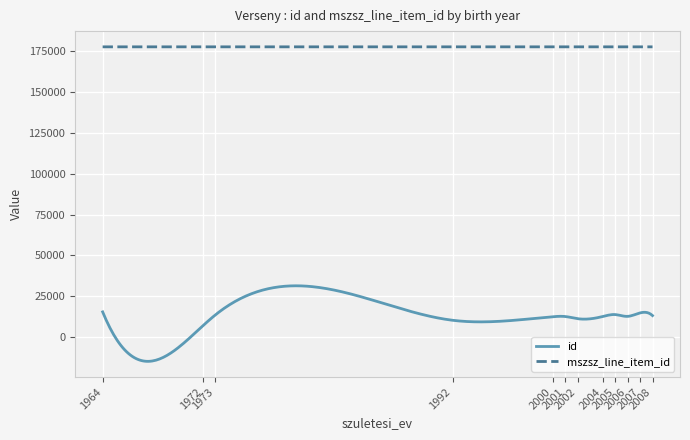

True or false: mszsz_line_item_id and id intersect in this chart.

False